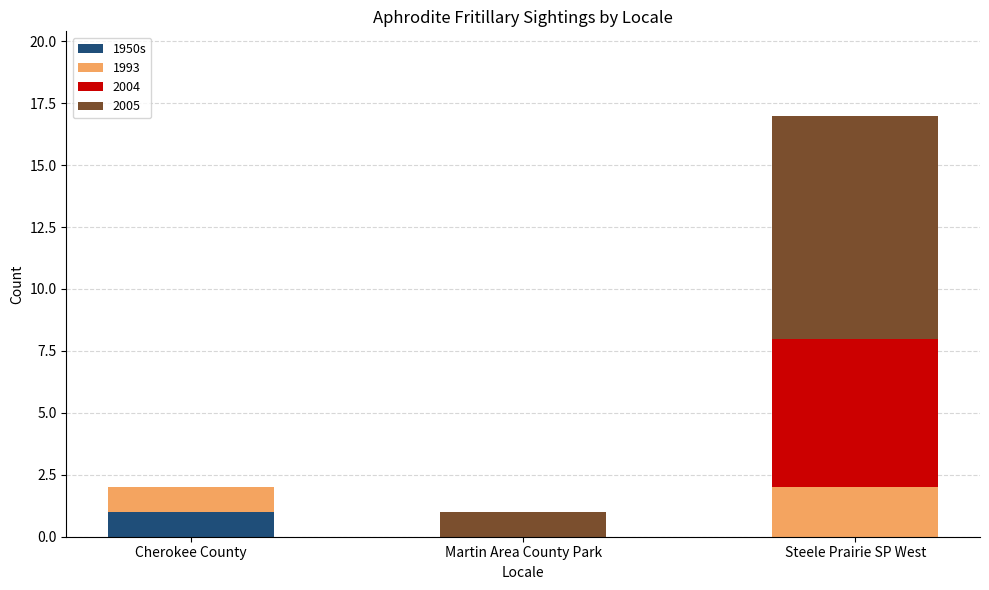

Reading left to right, what are the values for 1950s?

Cherokee County=1	Martin Area County Park=0	Steele Prairie SP West=0